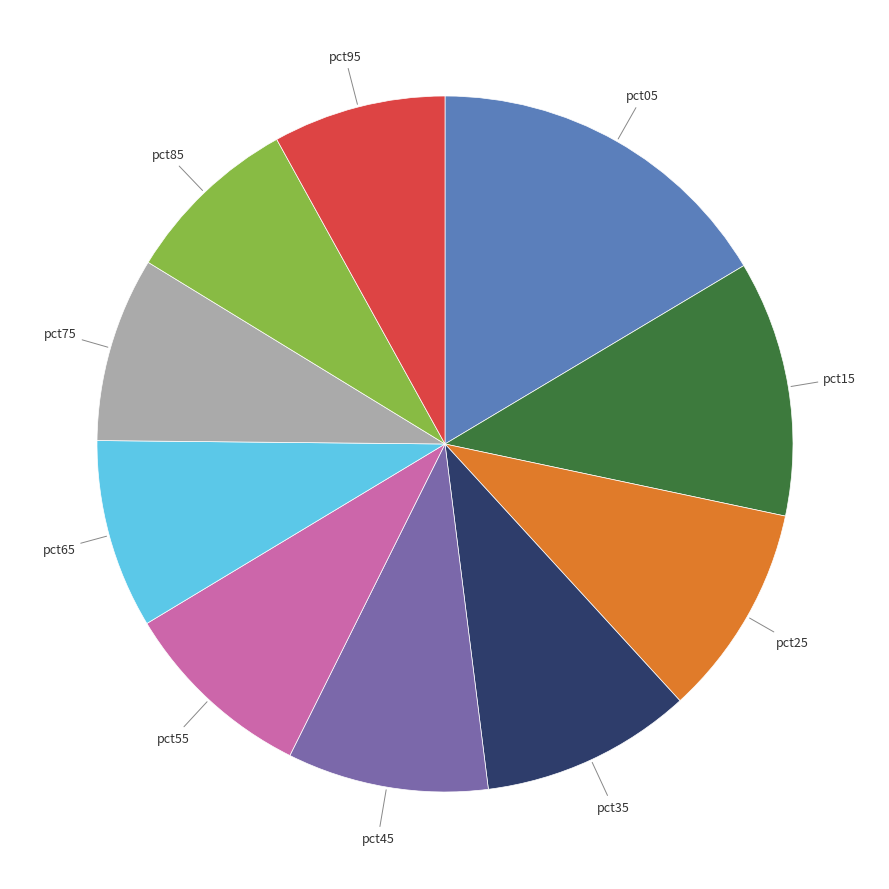

Does any single category account for the majority?

No